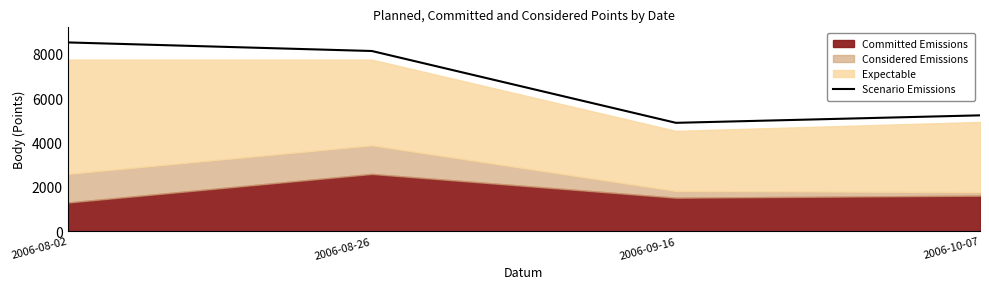

Count the number of categories in the chart.

4